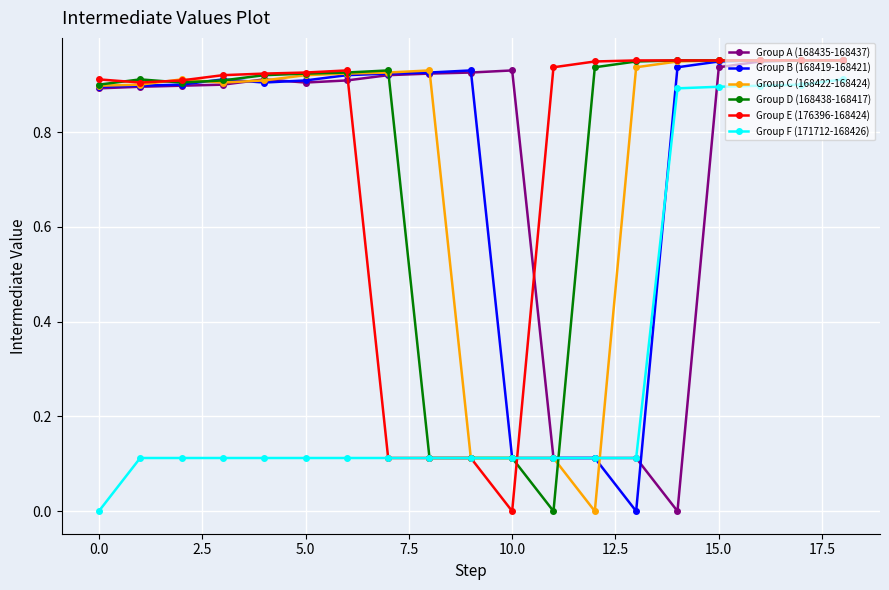

True or false: Group A (168435-168437) has more than 1 points higher than both neighbors.

True